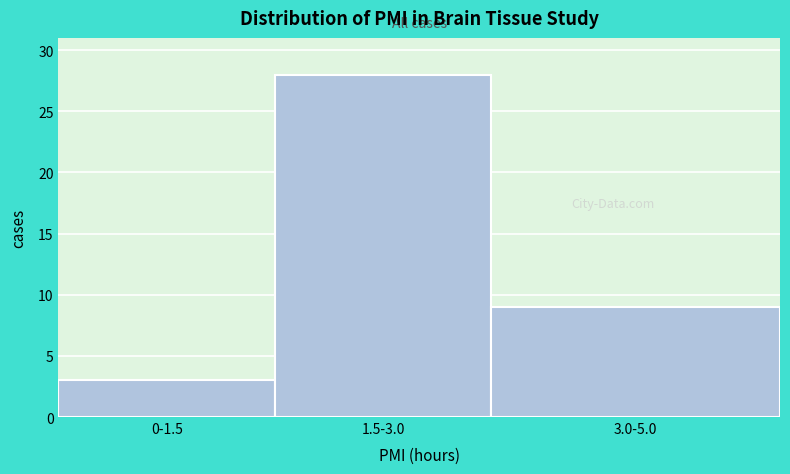

Reading left to right, what are all the values shown in this chart?

3	28	9